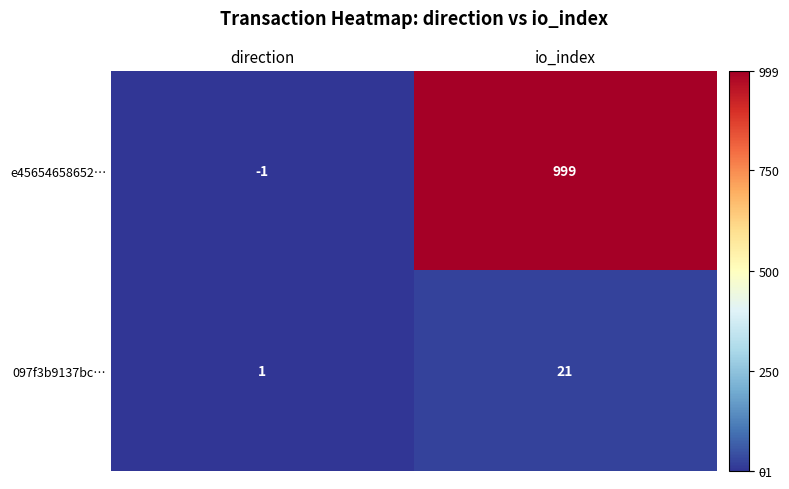

Reading left to right, list all the values displayed in this chart.

e45654658652…: -1	999
097f3b9137bc…: 1	21